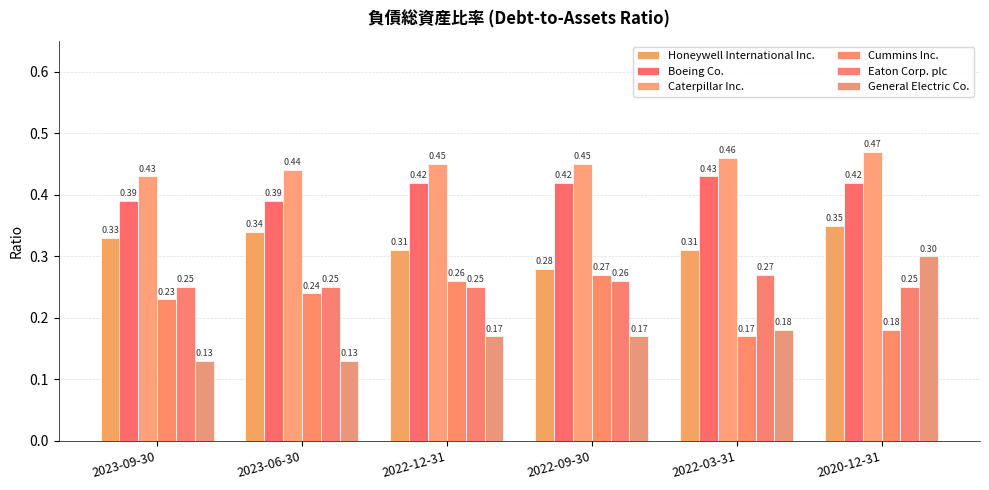

How many series are shown in this chart?

6